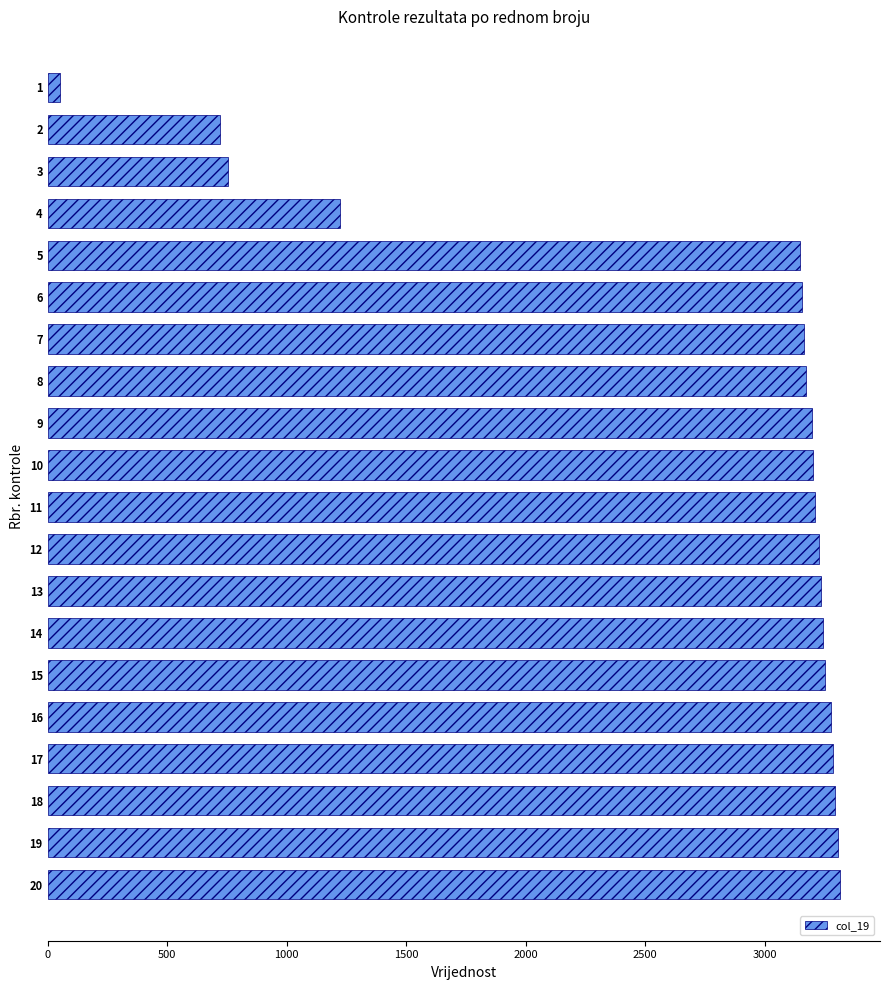

What is the value of the 2nd bar from the top?

721